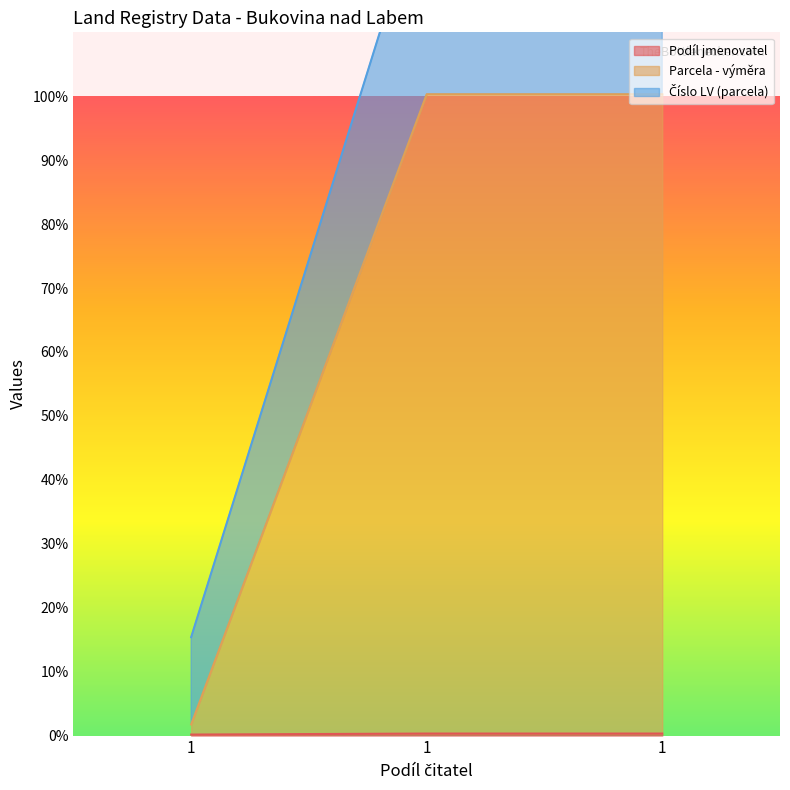

How many values in the Číslo LV (parcela) series are below 133?

1